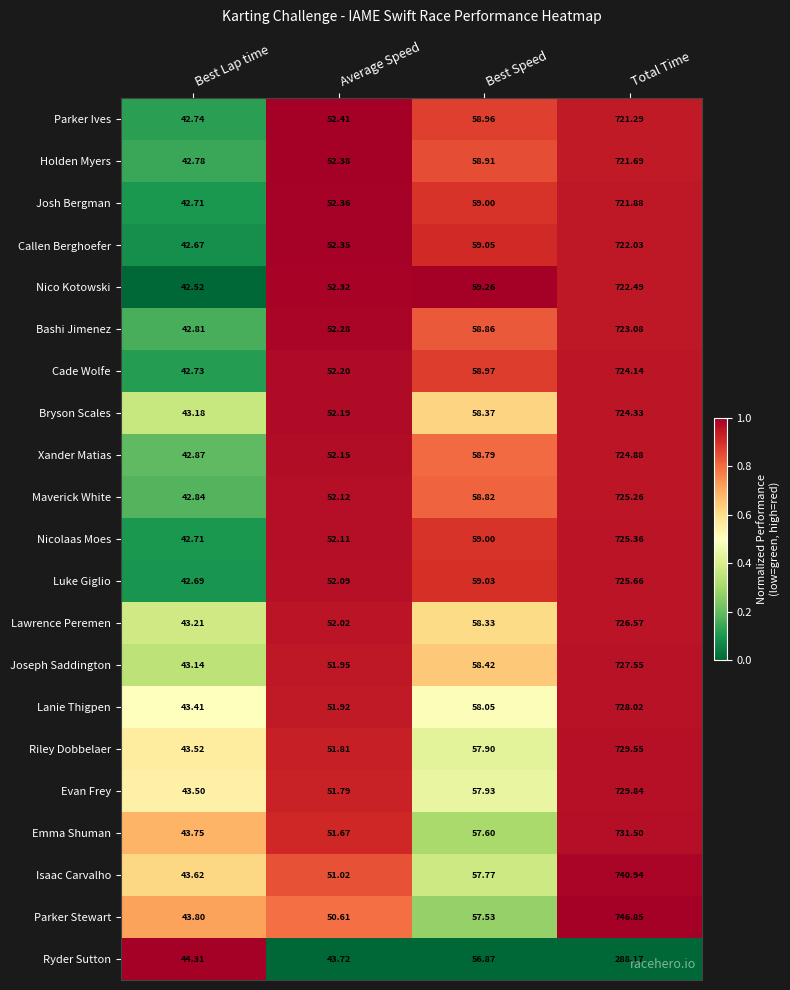

Which series has the widest spread of values?

Parker Stewart